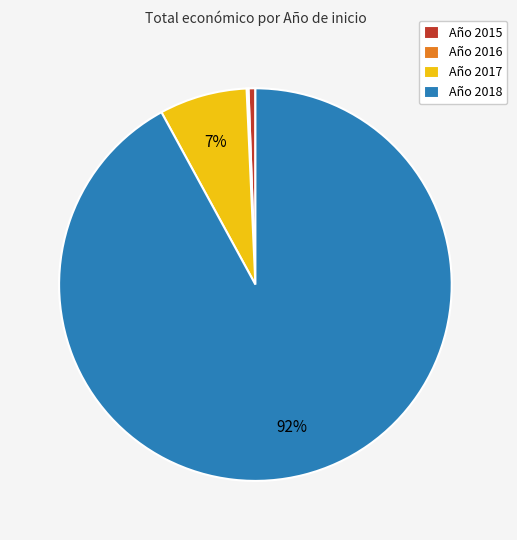

True or false: Año 2018 accounts for 92% of the total.

True